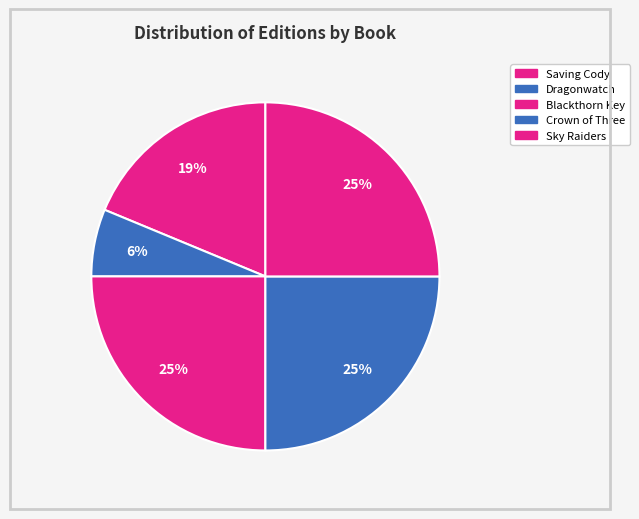

What percentage is the Crown of Three slice, to the nearest percent?

25%